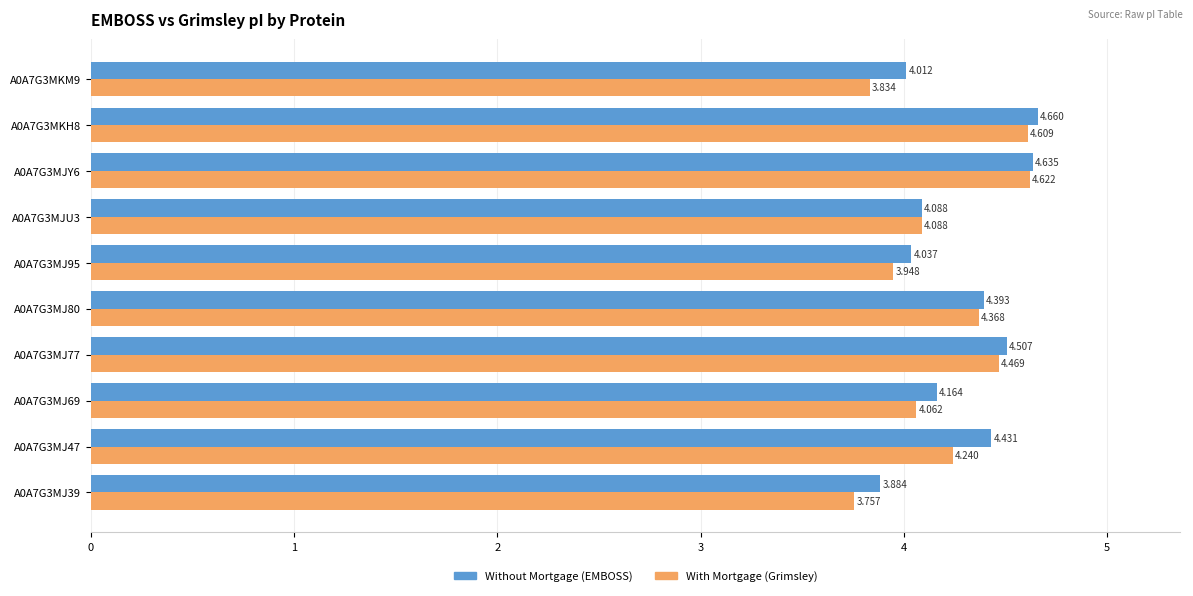

Which series has the largest total across all categories?

Without Mortgage (EMBOSS)